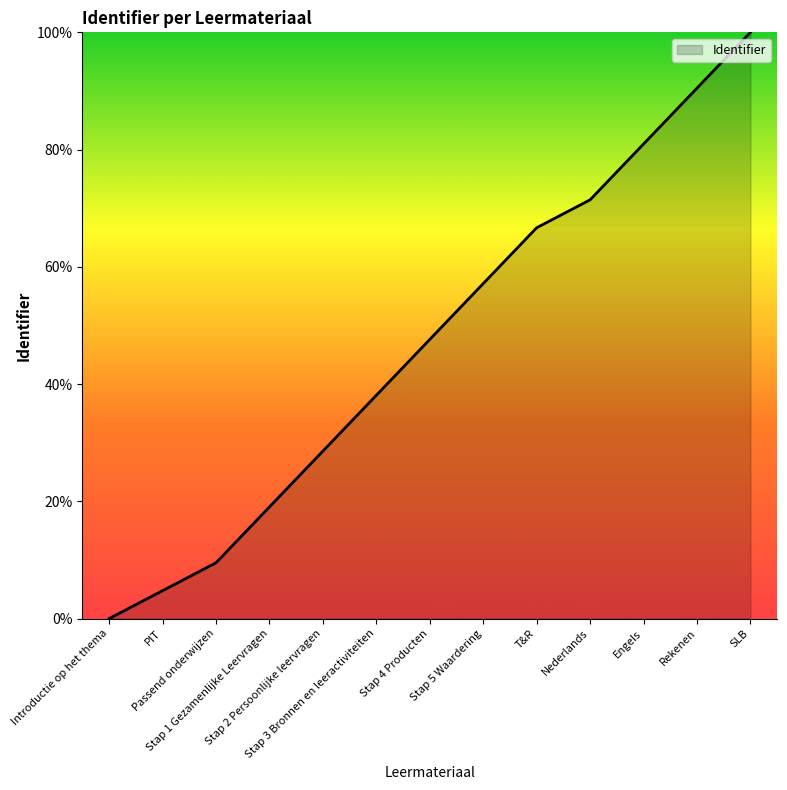

List the labels in order of value, largest first.

SLB, Rekenen, Engels, Nederlands, T&R, Stap 5 Waardering, Stap 4 Producten, Stap 3 Bronnen en leeractiviteiten, Stap 2 Persoonlijke leervragen, Stap 1 Gezamenlijke Leervragen, Passend onderwijzen, PIT, Introductie op het thema